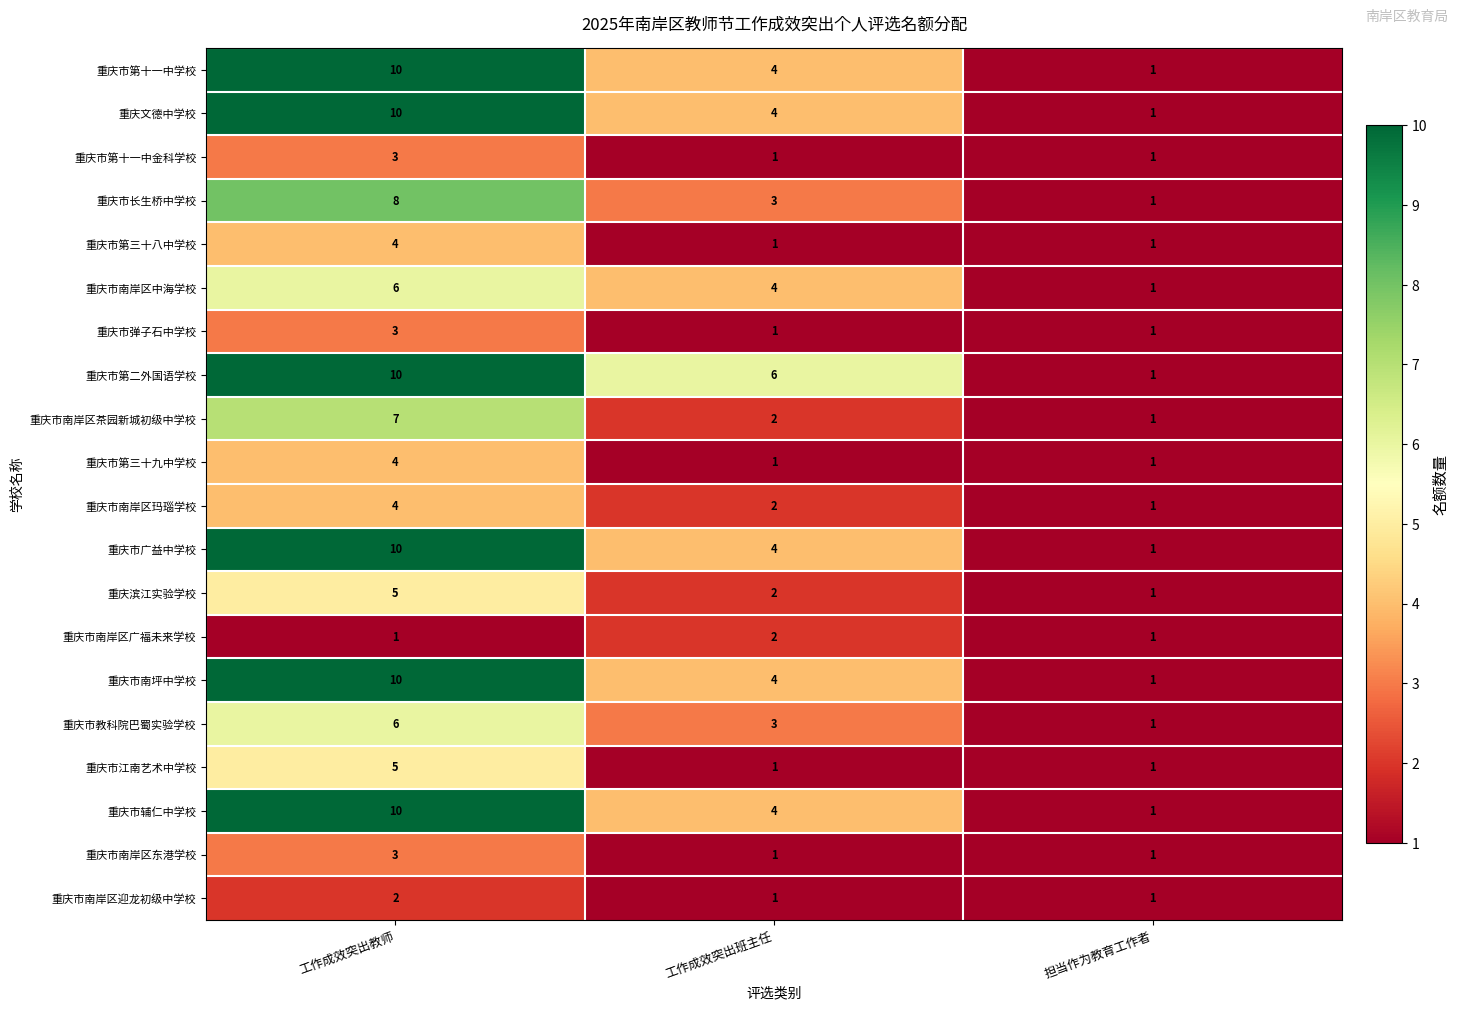

What is the difference between the 重庆滨江实验学校 values at 工作成效突出班主任 and 工作成效突出教师?

3